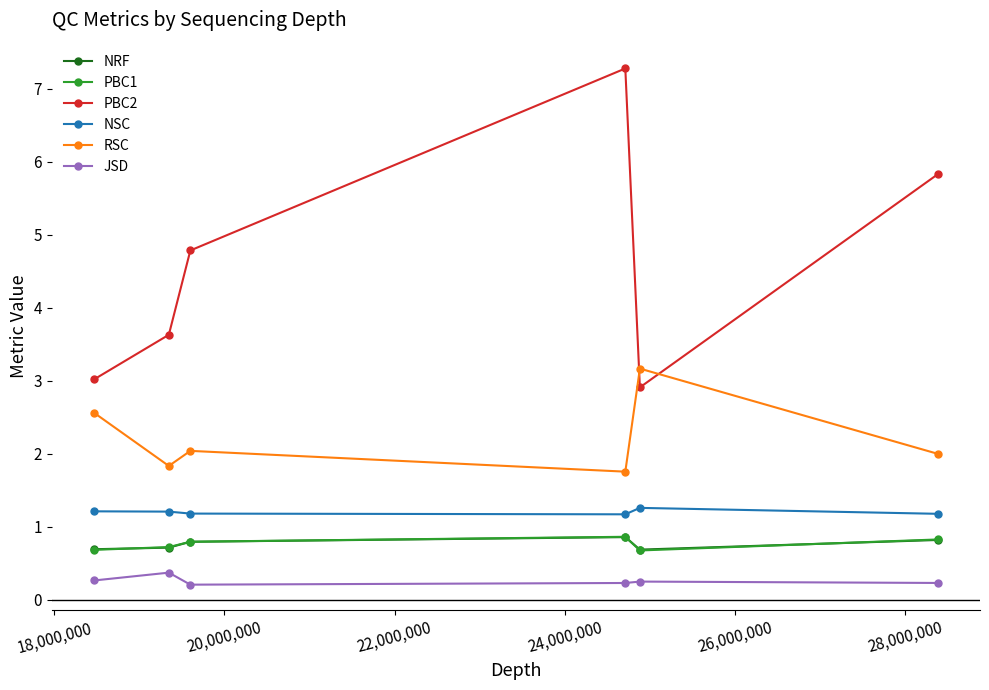

Which series has the widest spread of values?

PBC2